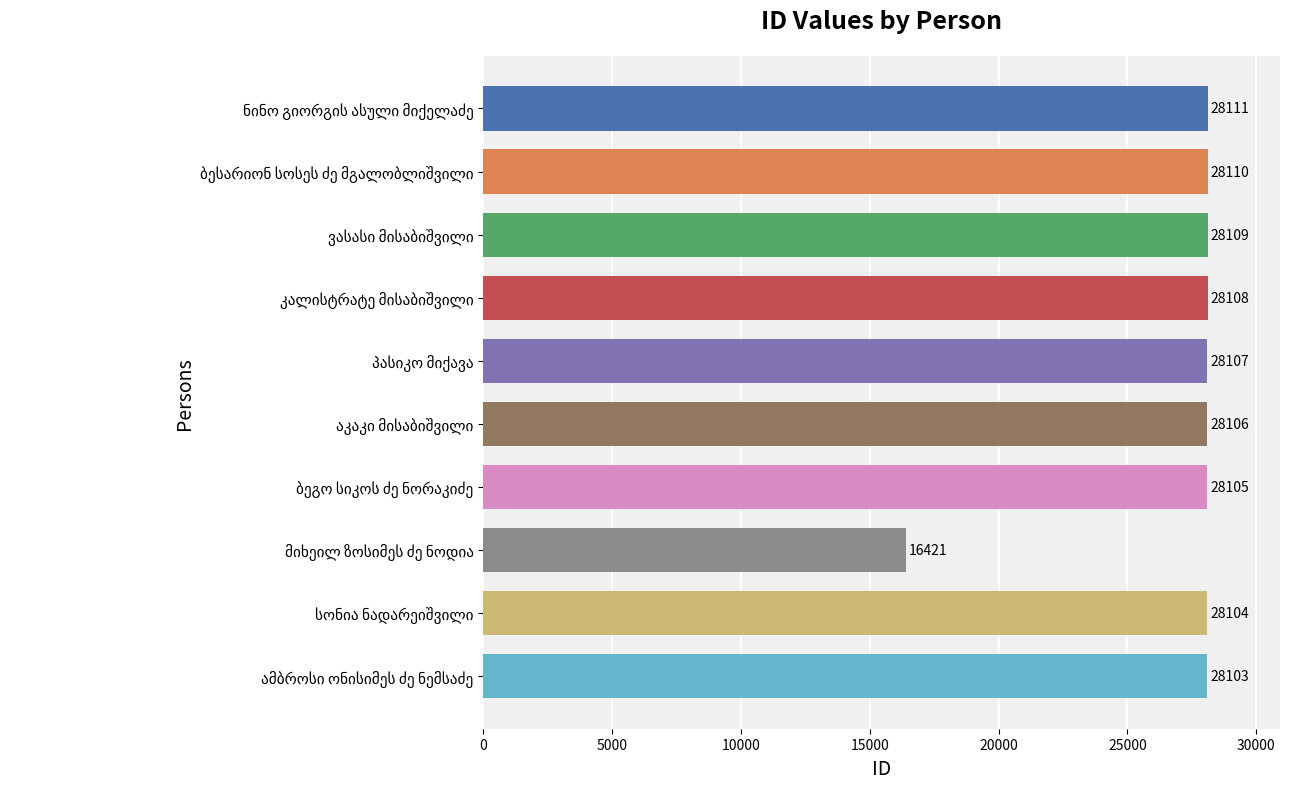

What is the minimum value shown in the chart?

16421